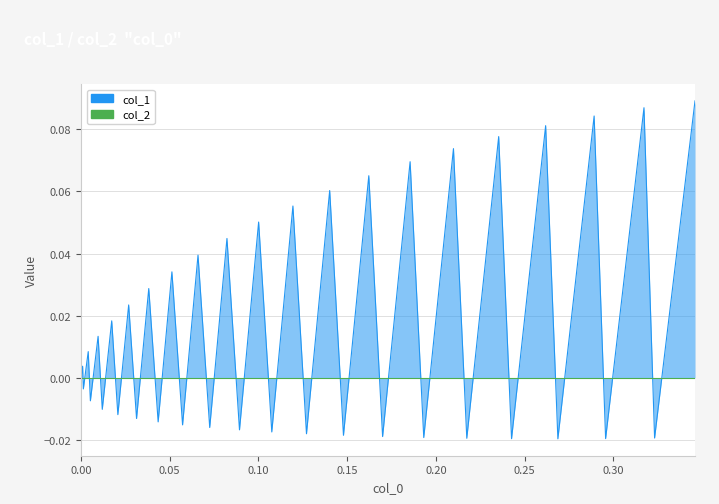

Reading left to right, transcribe all the data shown in this chart.

0.0	0.0	-0.0	0.0	-0.0	0.0	-0.0	0.0	-0.0	0.0	-0.0	0.0	-0.0	0.0	-0.0	0.0	-0.0	0.0	-0.0	0.1	-0.0	0.1	-0.0	0.1	-0.0	0.1	-0.0	0.1	-0.0	0.1	-0.0	0.1	-0.0	0.1	-0.0	0.1	-0.0	0.1	-0.0	0.1